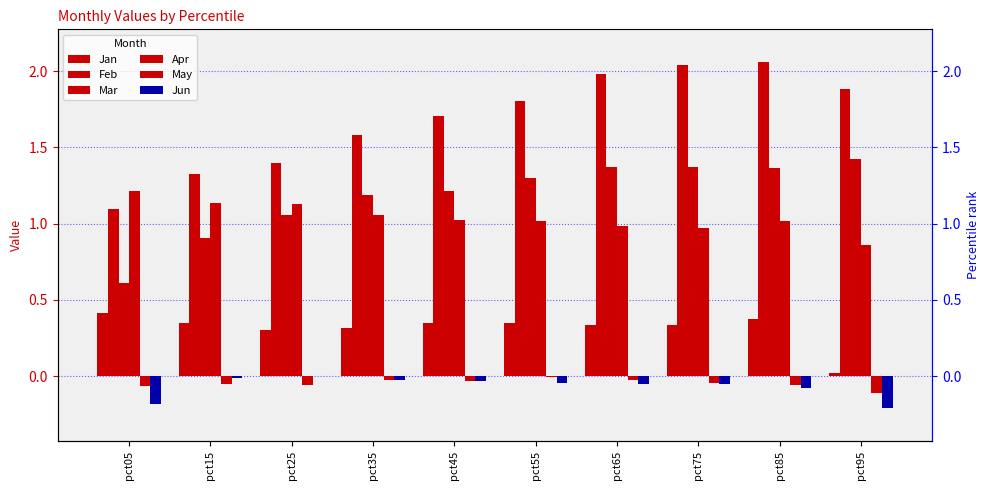

What is the total value across all series at pct95?

3.9